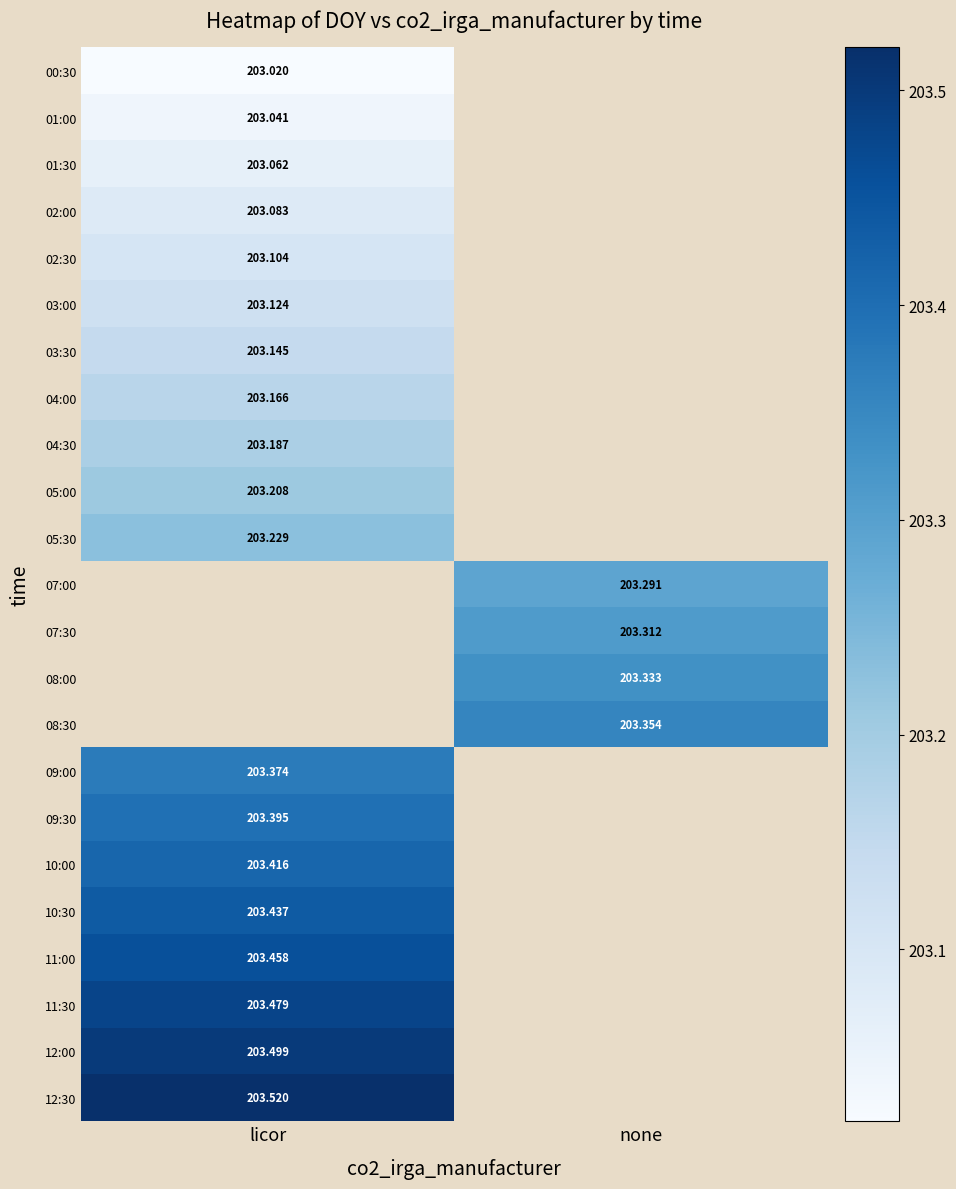

At which label is 03:30 closest to 203?

licor